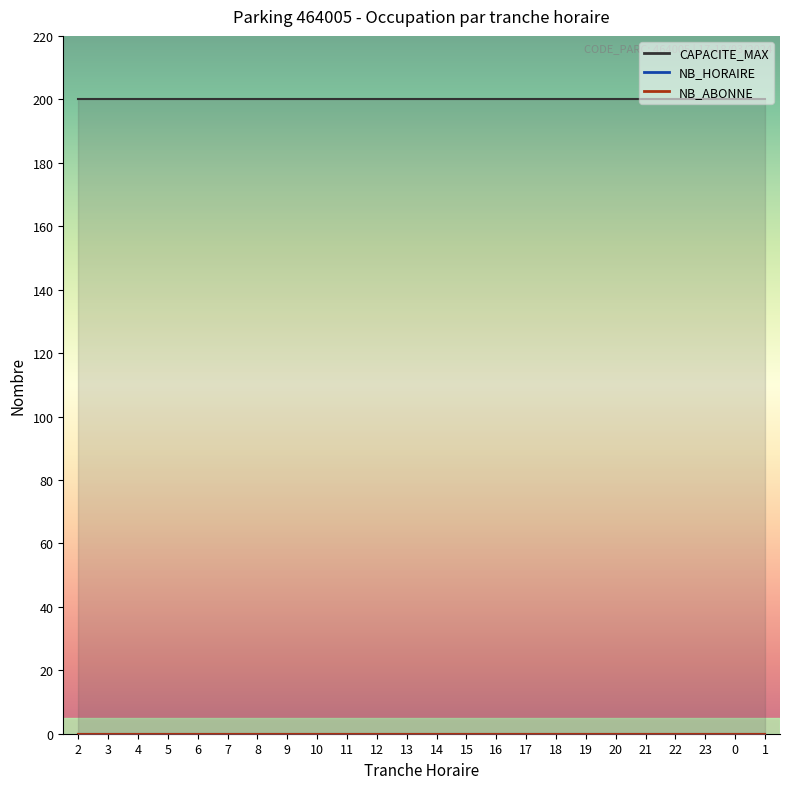

True or false: NB_ABONNE and CAPACITE_MAX cross at least once.

False